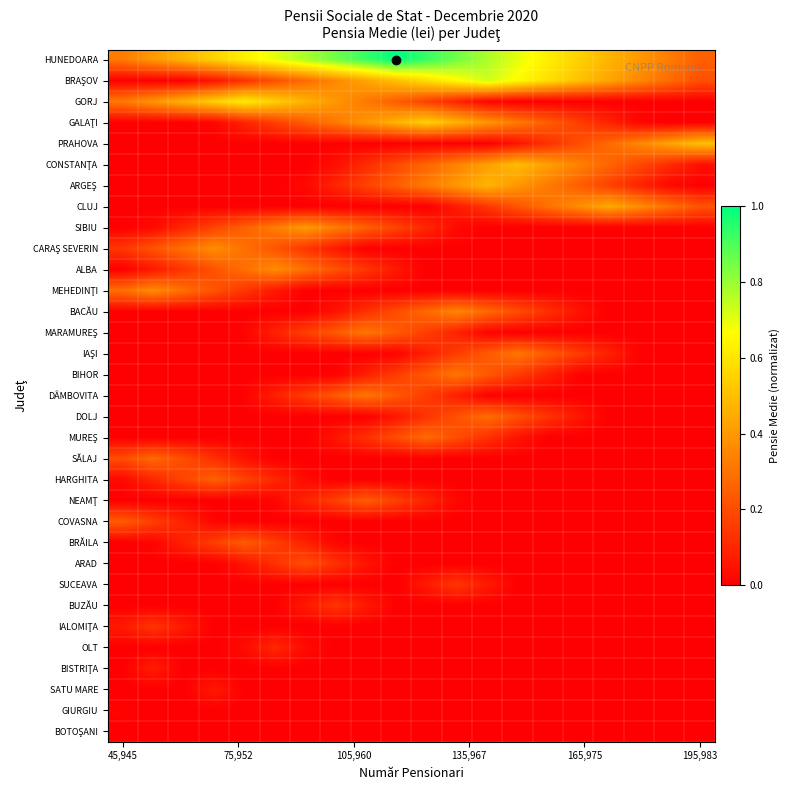

Count the number of categories in the chart.

20